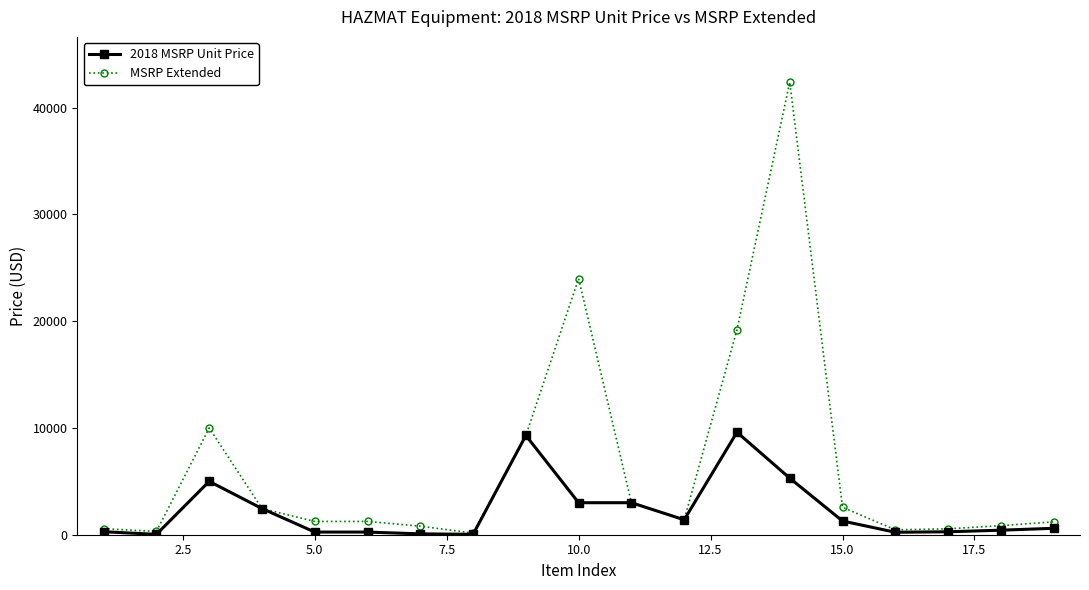

At how many categories does at least one series exceed 8708?

5